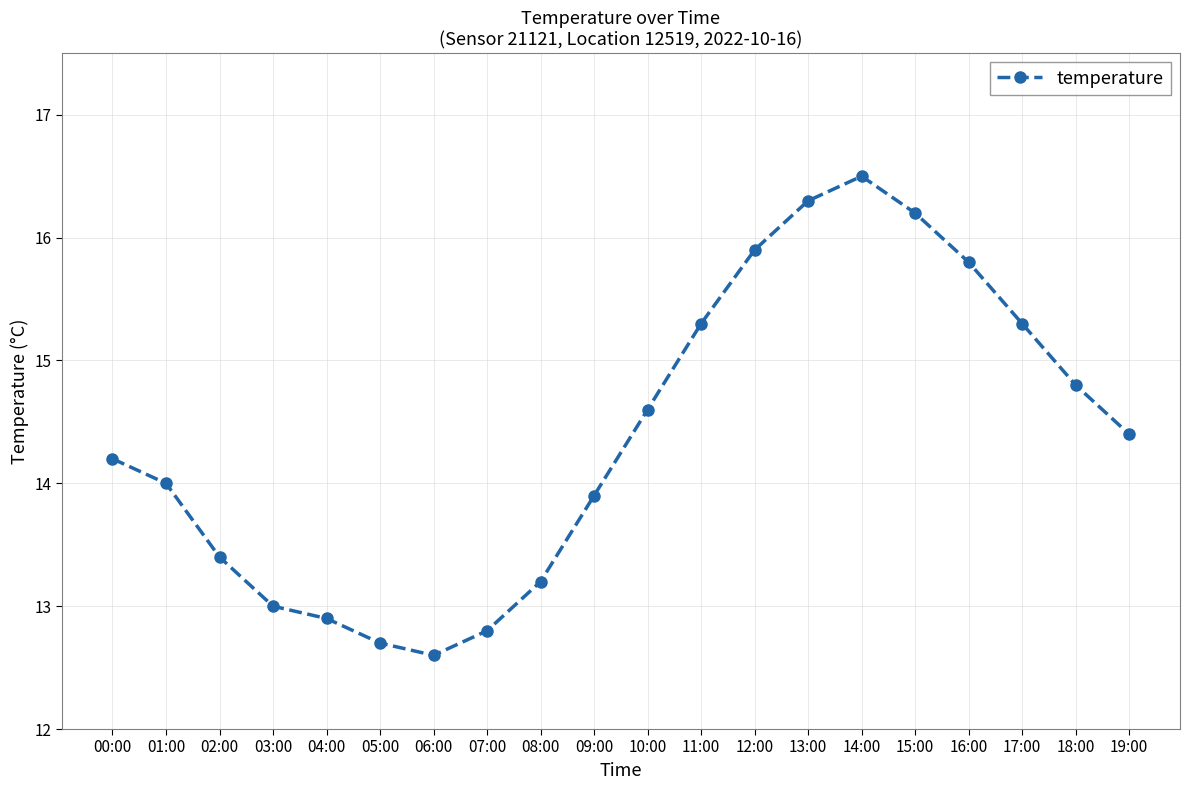

Is it true that the value at 00:00 is 19.3?

False